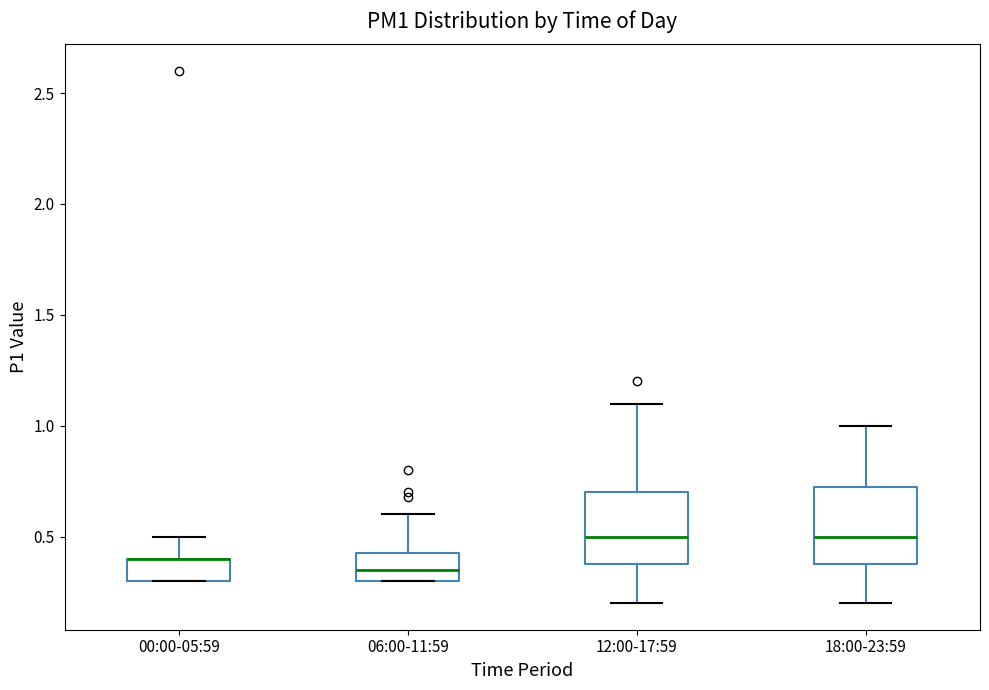

Reading left to right, read every box against the y-axis: the position of its median line, the range the box covers, and the ends of its whiskers. The values are not printed on the chart, so give them approximately, as read against the axis.

00:00-05:59: median 0.40 (drawn on the box's upper edge), box 0.30 to 0.40, whiskers 0.30 to 0.50
06:00-11:59: median 0.35, box 0.30 to 0.45, whiskers 0.30 to 0.60
12:00-17:59: median 0.50, box 0.40 to 0.70, whiskers 0.20 to 1.10
18:00-23:59: median 0.50, box 0.40 to 0.75, whiskers 0.20 to 1.00